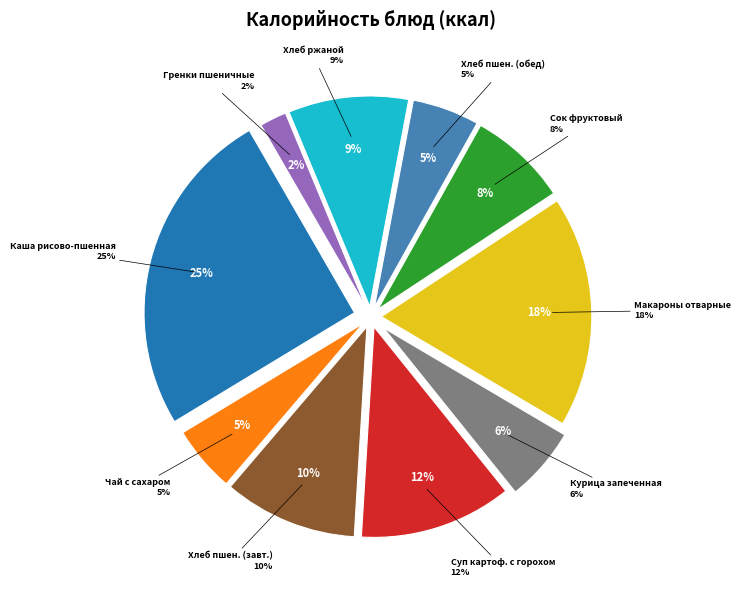

Count the number of slices in the pie.

10